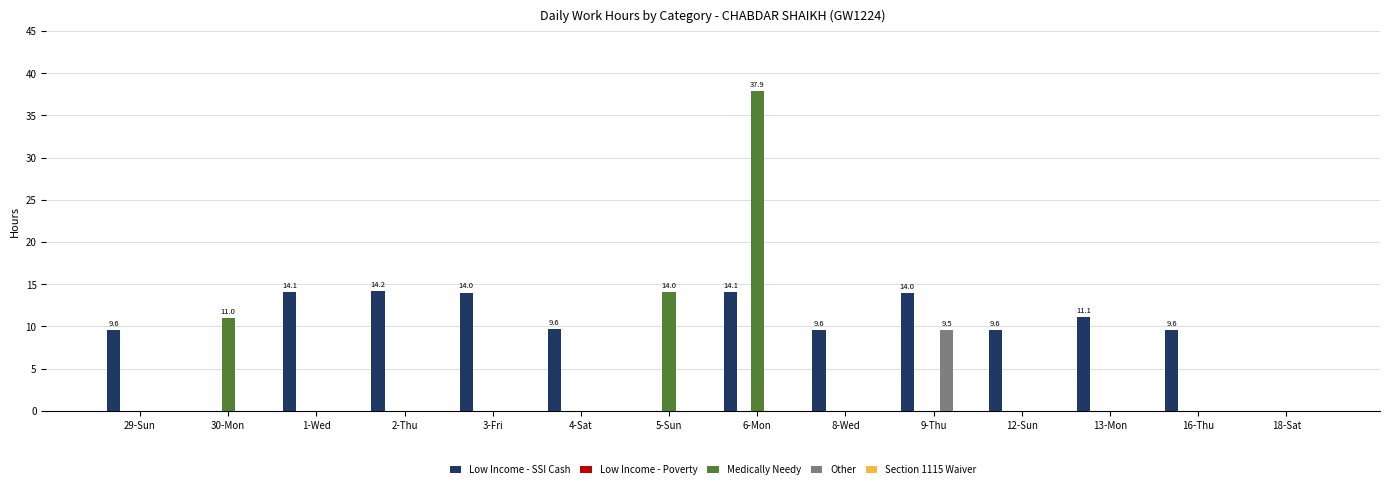

What is the sum of all Low Income - SSI Cash values?

129.3